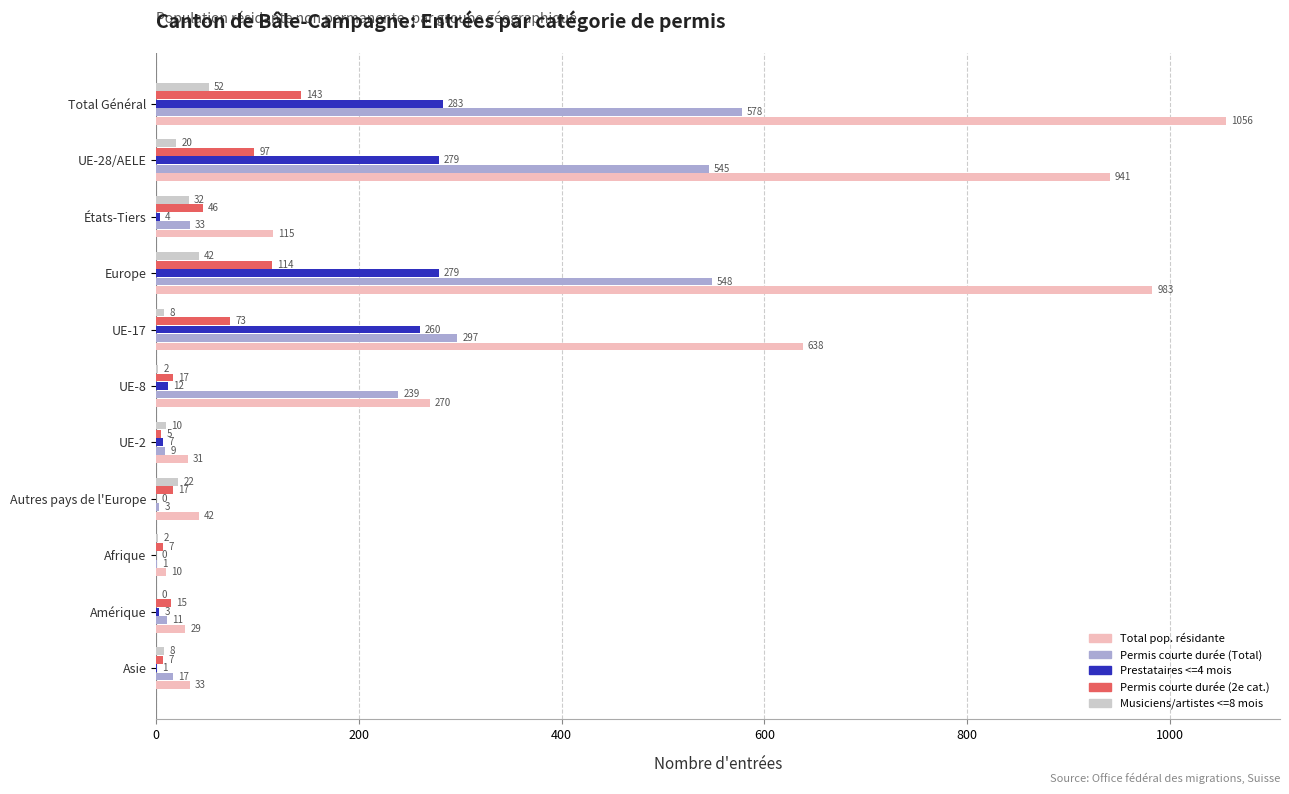

At which label is Musiciens/artistes <=8 mois closest to 26?

Autres pays de l'Europe